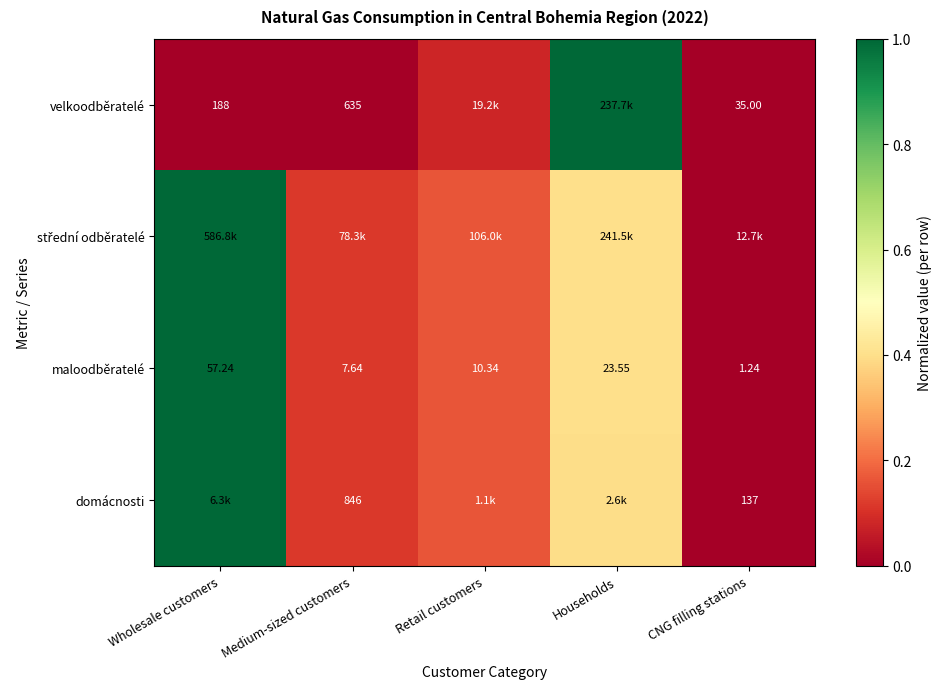

At which label does maloodběratelé reach its minimum?

CNG filling stations